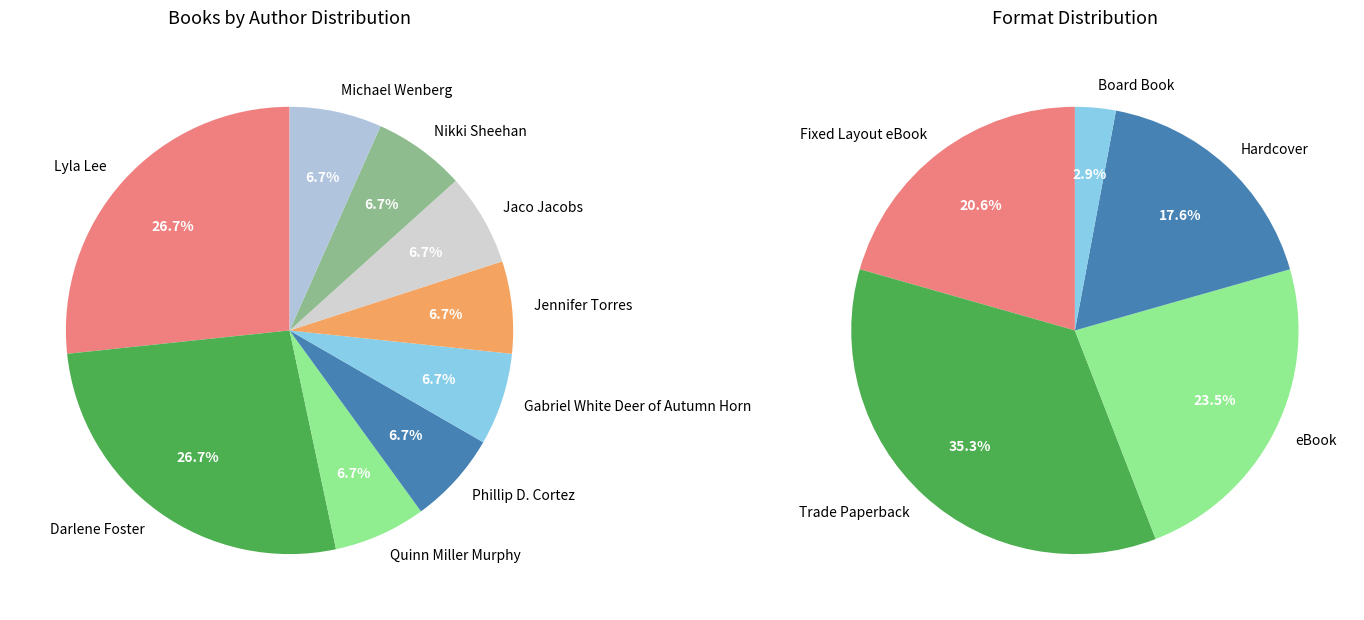

To the nearest percent, what is the combined percentage of Darlene Foster and Lyla Lee?

53%